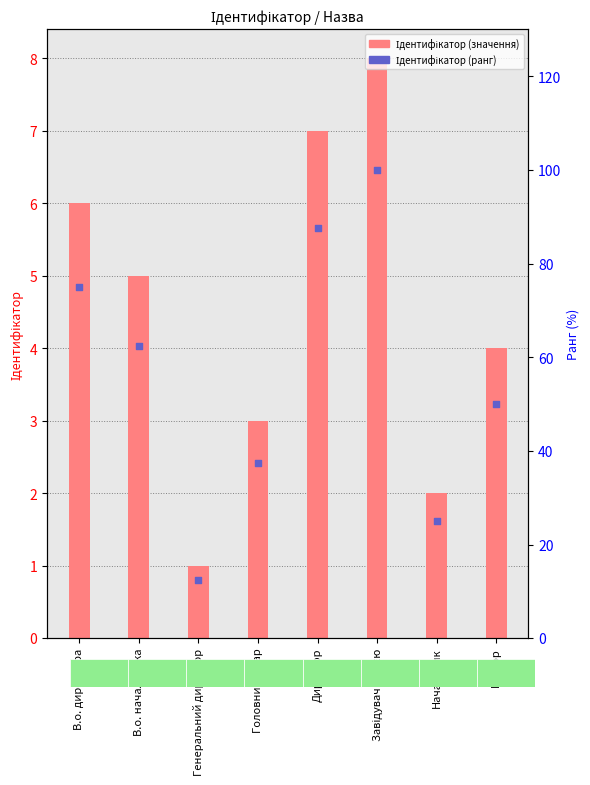

Which series has the largest total across all categories?

Назва (ранг)